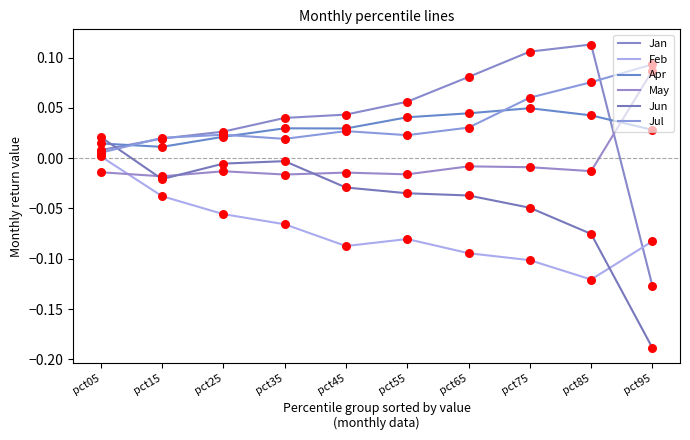

What are all the series names shown in the legend?

Jan, Feb, Apr, May, Jun, Jul